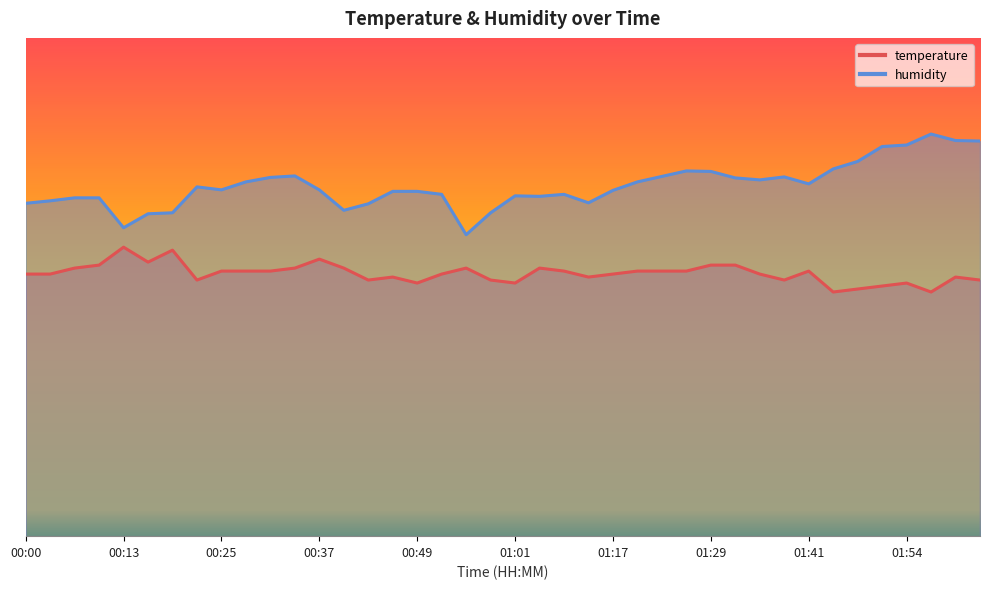

Is it true that humidity equals 50.3 at 01:48?

False